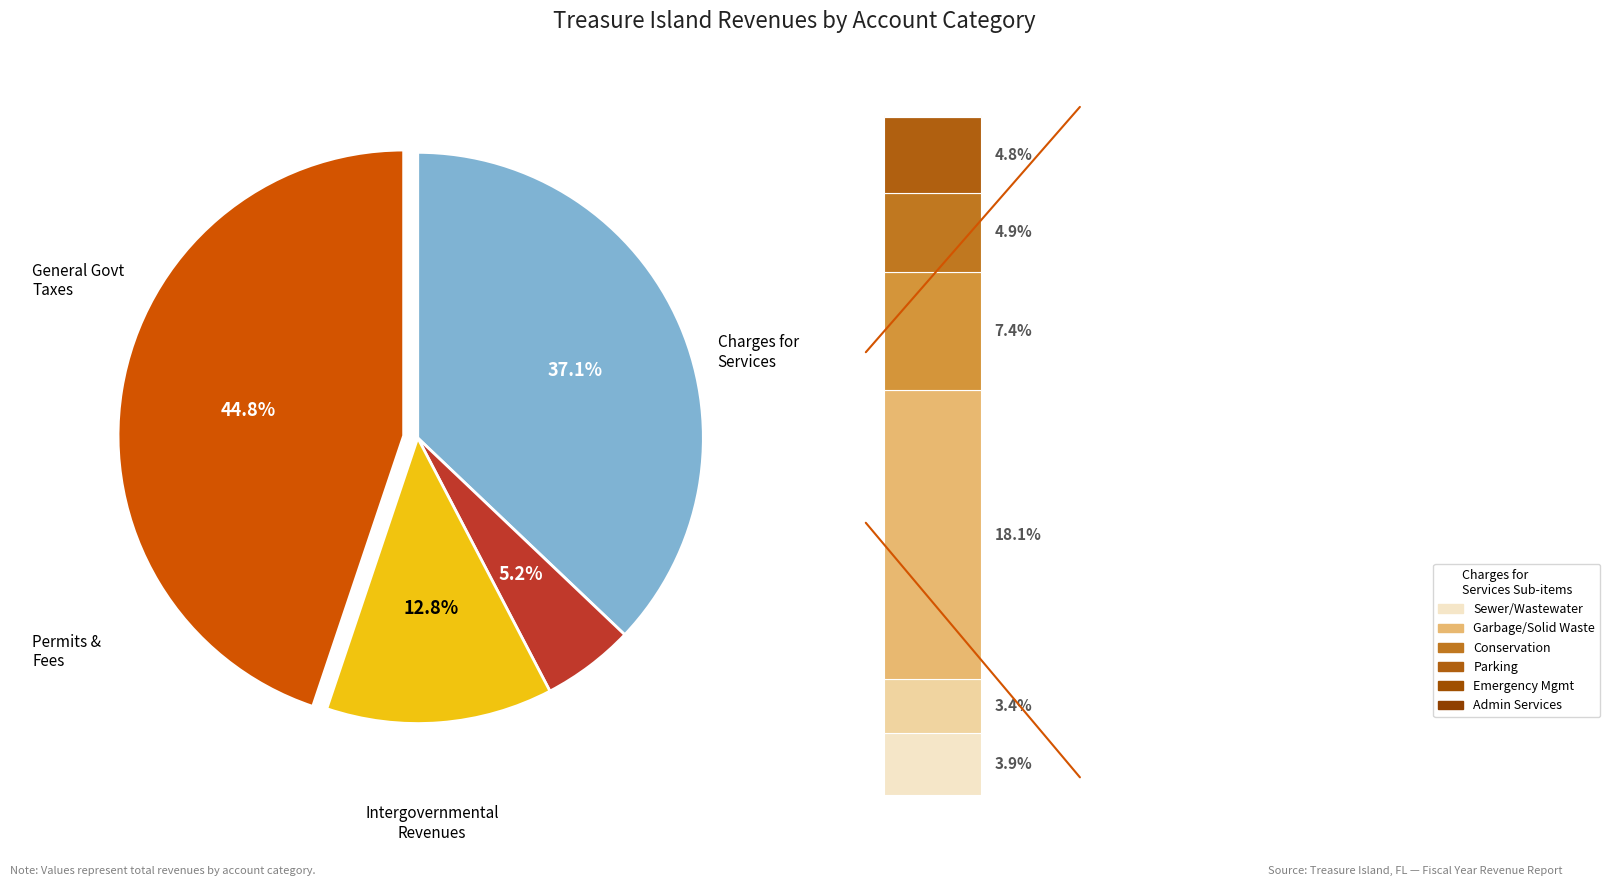

Is Intergovernmental Revenues the majority of the pie?

No